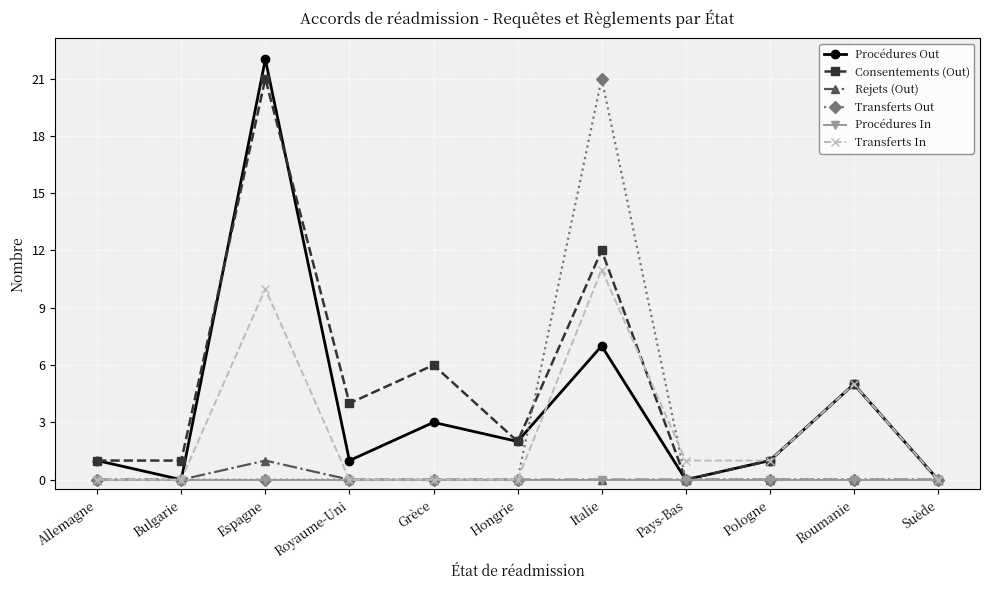

What is the total value across all series at Espagne?

54